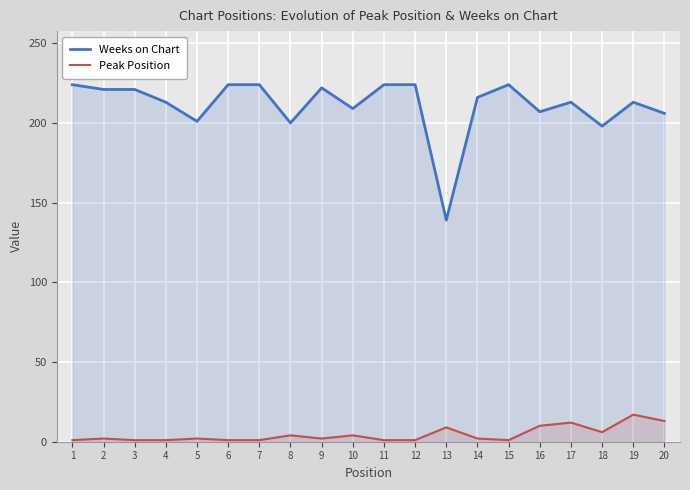

True or false: Weeks on Chart has a value of 352 at 2.

False